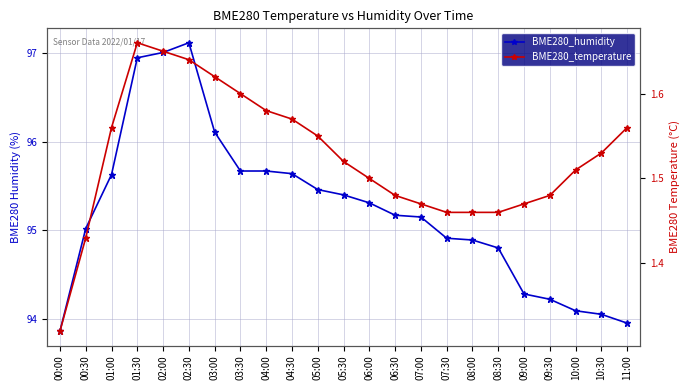

Rank the series by their average value, from lowest to highest.

BME280_temperature, BME280_humidity